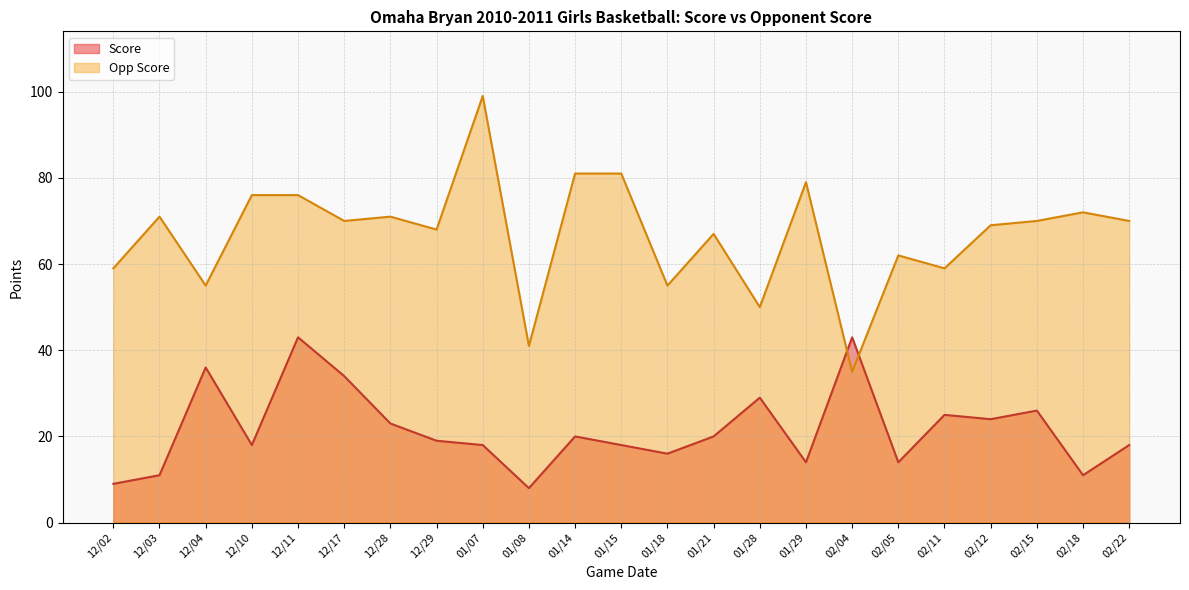

What are all the series names shown in the legend?

Score, Opp Score